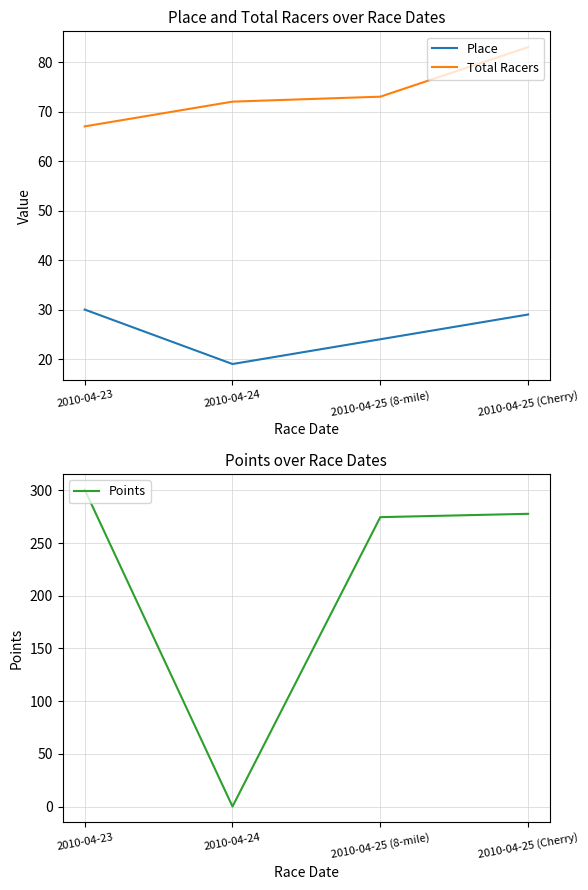

Which series ends up on top after the final intersection of Total Racers and Points?

Points